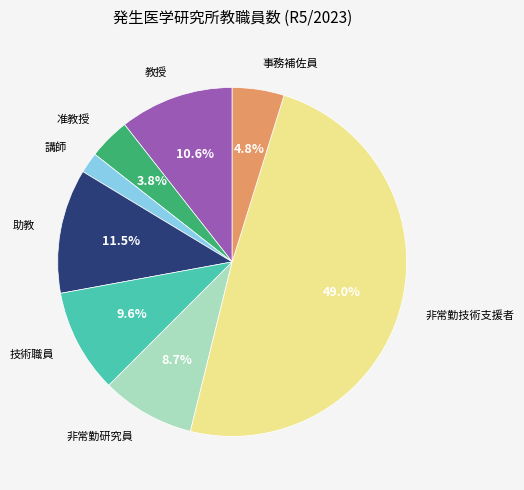

Is there any slice that represents more than half of the pie?

No